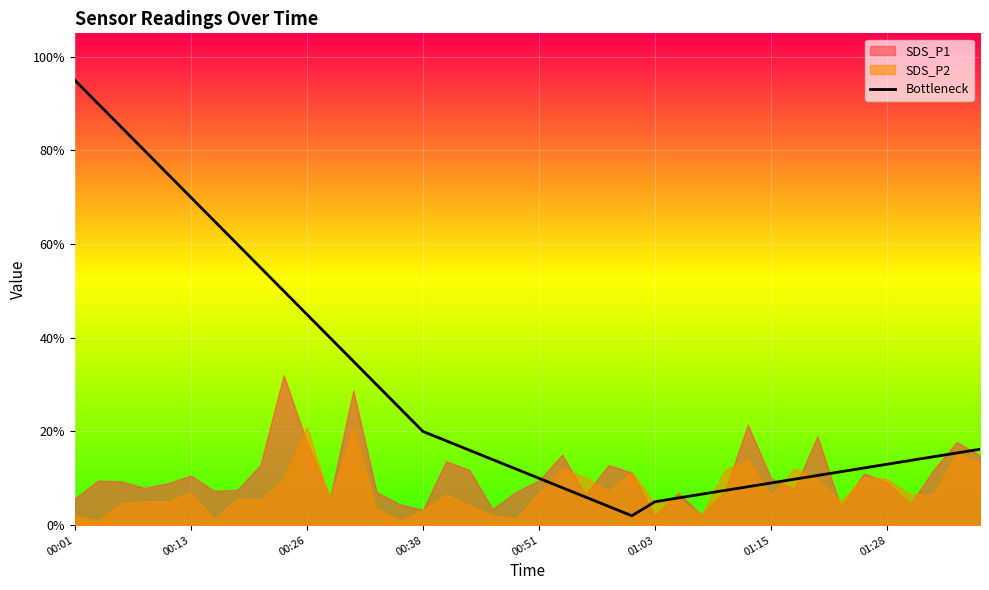

What is the maximum value for Bottleneck?

95.0